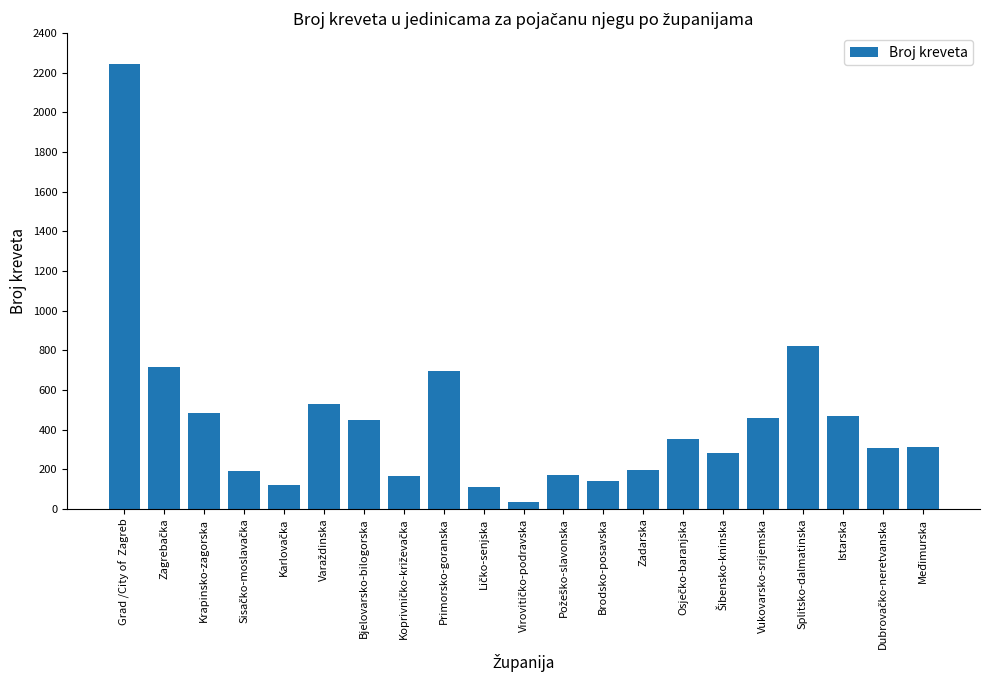

Between Krapinsko-zagorska and Zadarska, which is larger?

Krapinsko-zagorska